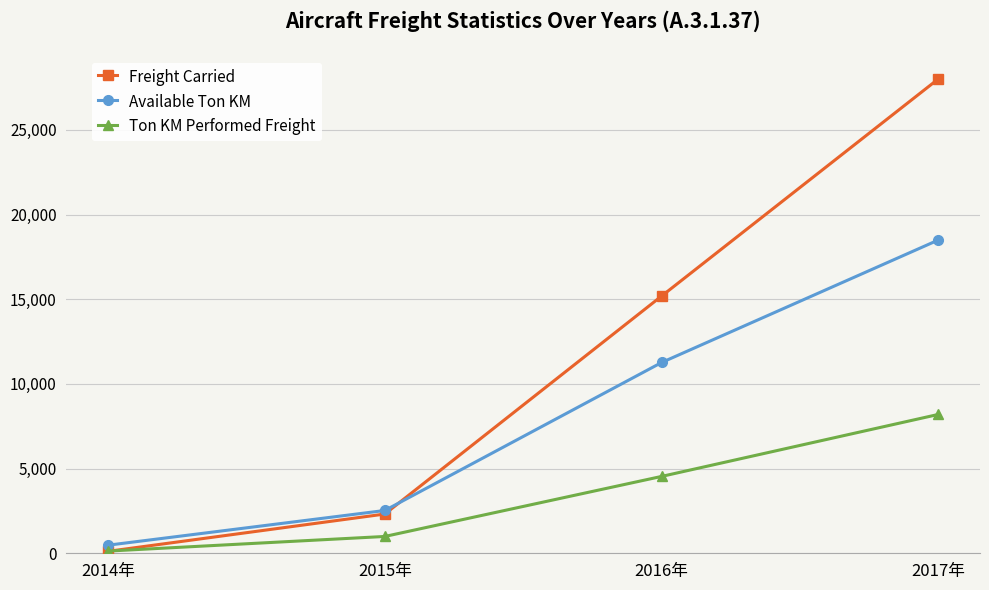

What is the spread (max minus min) of values at 2017年?

19814